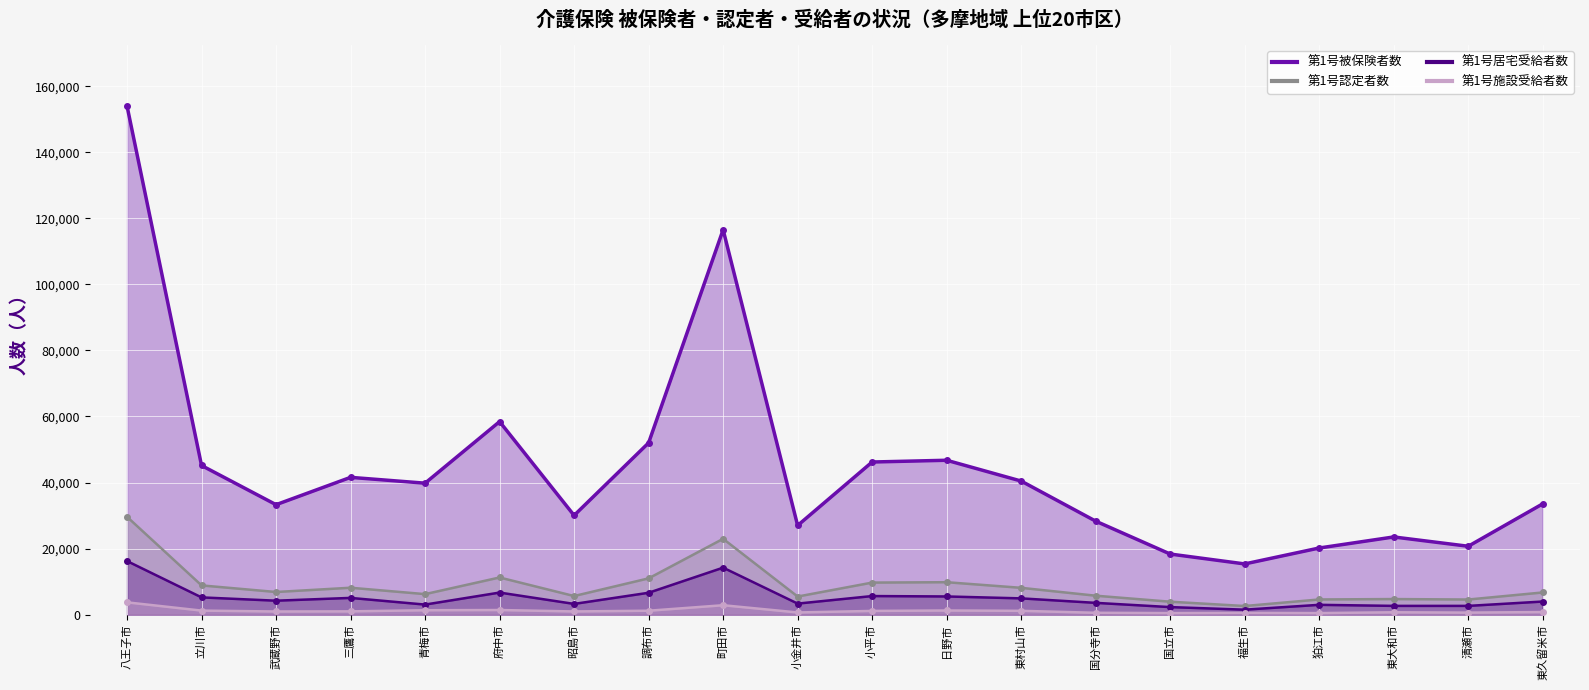

True or false: 第1号居宅受給者数 and 第1号認定者数 cross at least once.

False